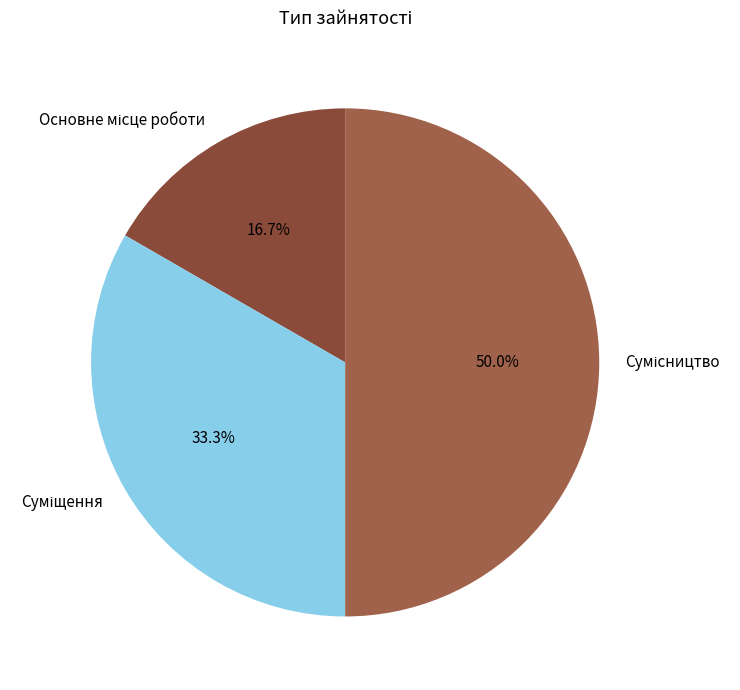

What percentage is the Сумісництво slice, to the nearest percent?

50%